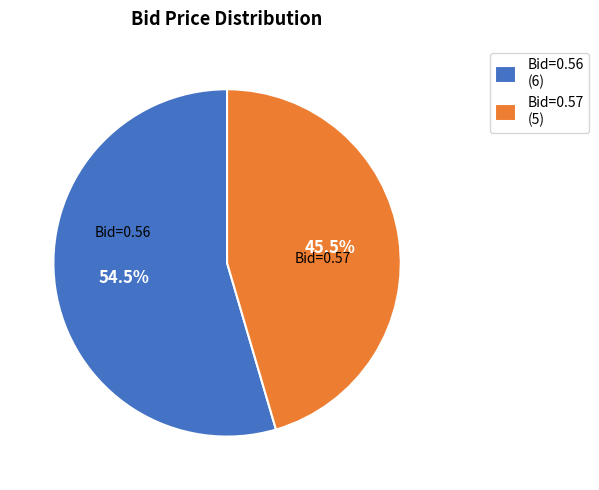

Between Bid=0.57 and Bid=0.56, which is larger?

Bid=0.56